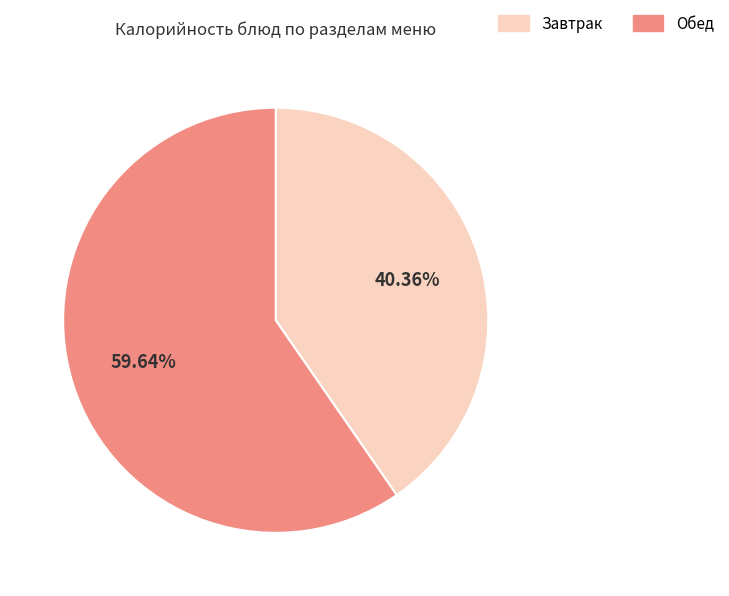

Which has a higher value, Завтрак or Обед?

Обед